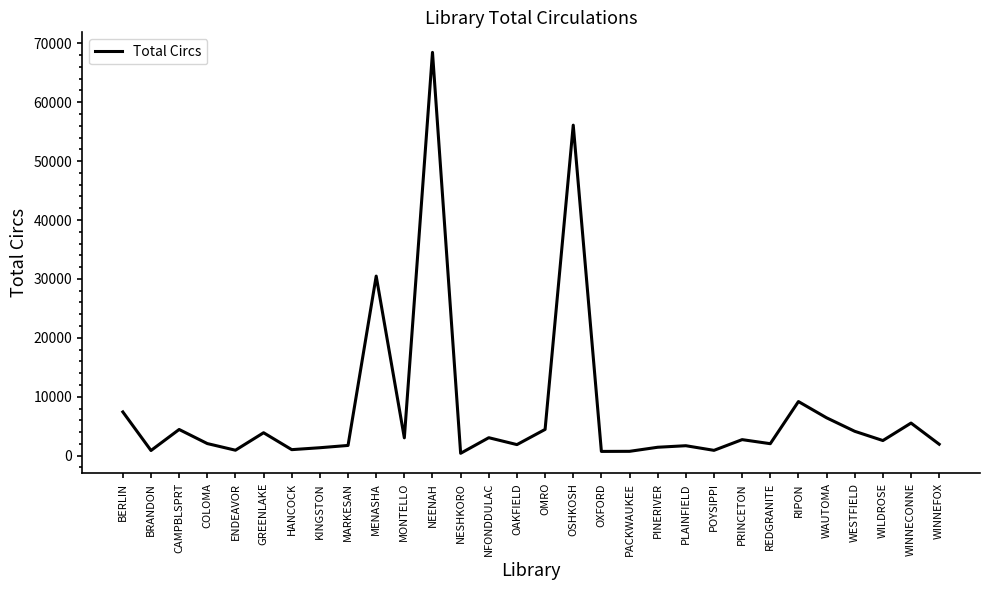

At which category does the chart reach its peak across all series?

NEENAH